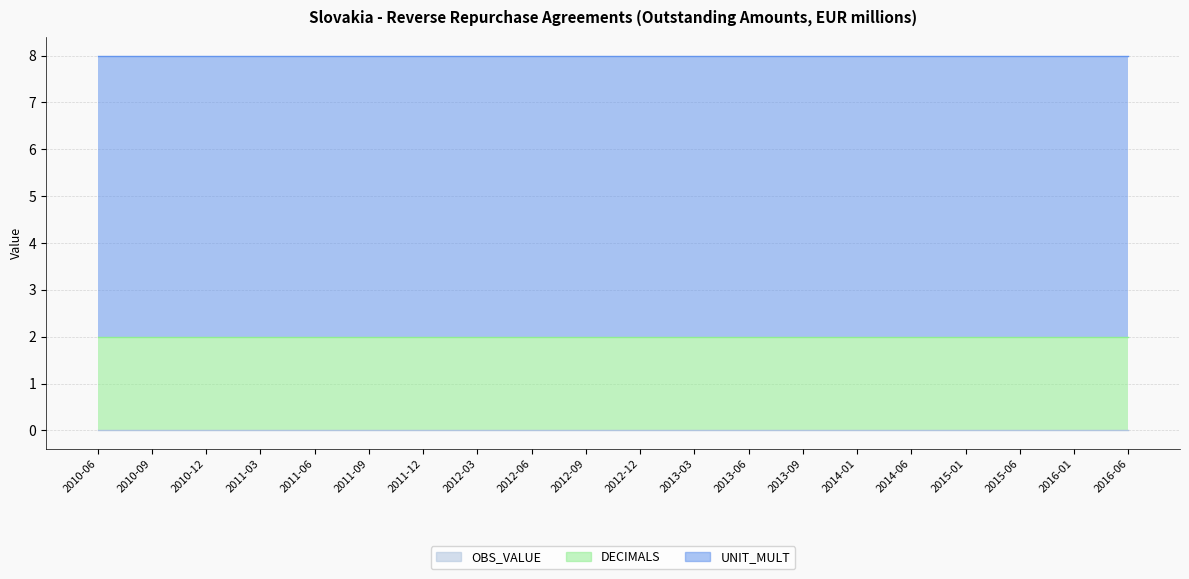

How many lines are shown in the chart?

3